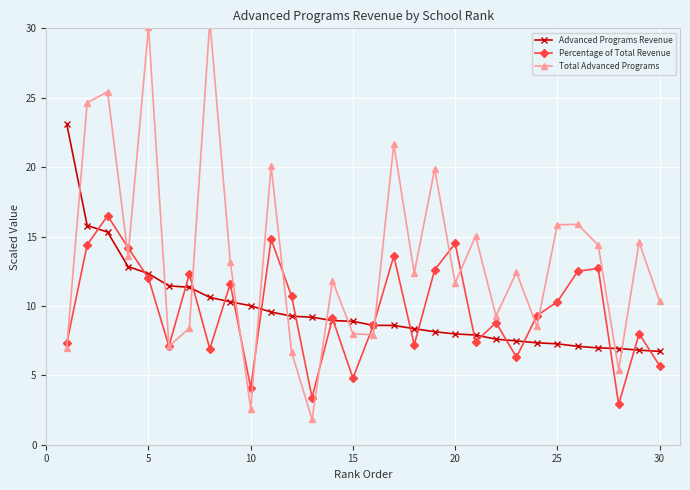

What is the value of the Advanced Programs Revenue point at the 14th from the left?

8.9